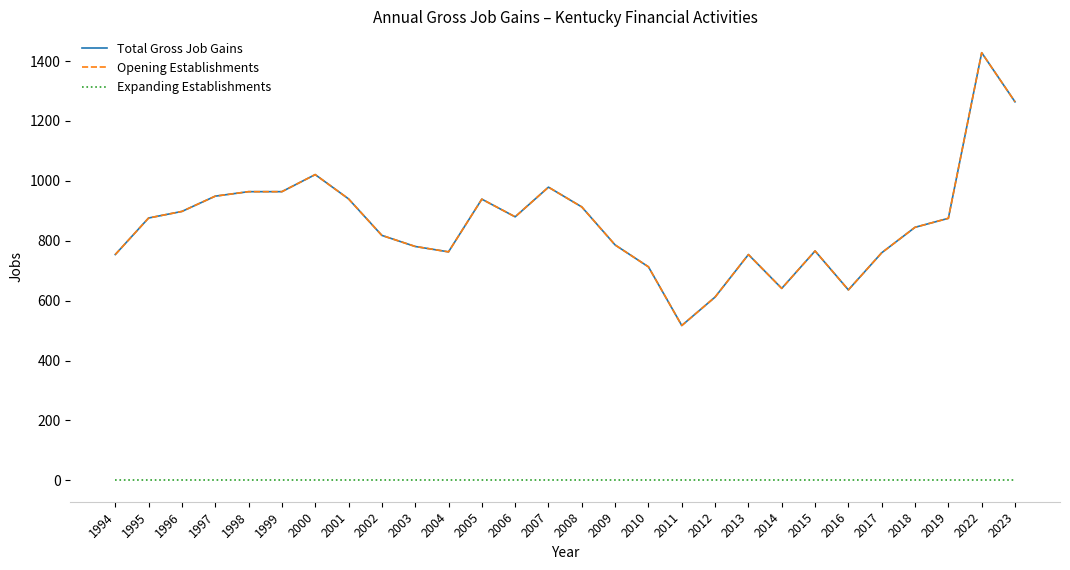

How many lines are shown in the chart?

3